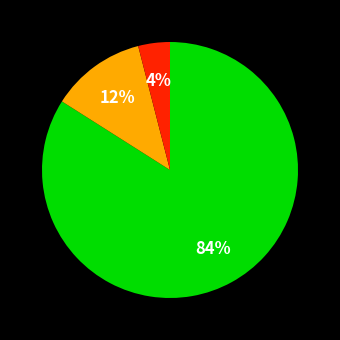

Does any single category account for the majority?

Yes